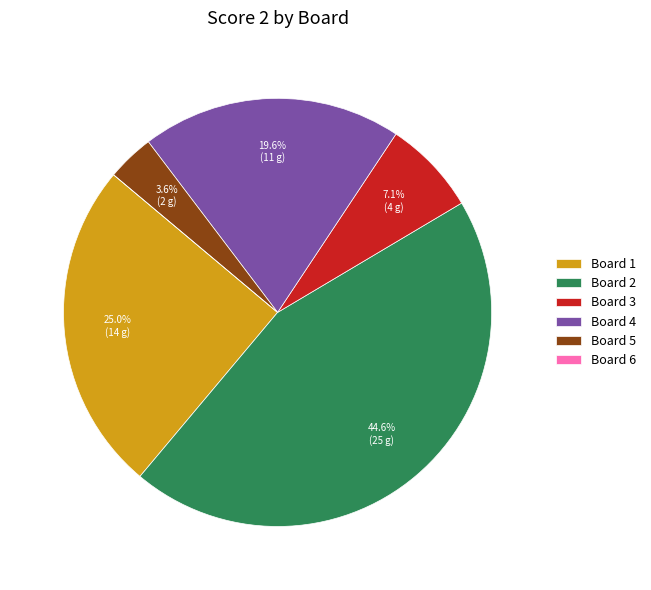

To the nearest percent, what portion does Board 4 represent?

20%